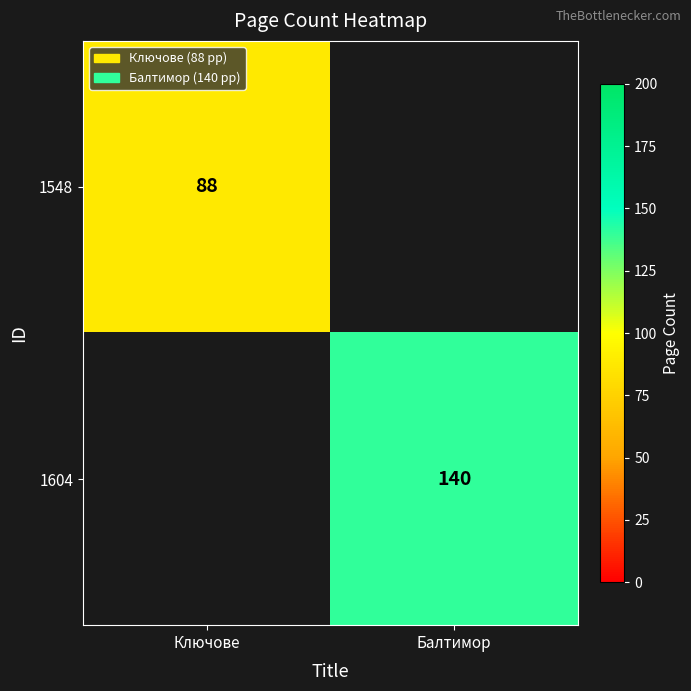

What is the spread (max minus min) of values at Ключове?

88